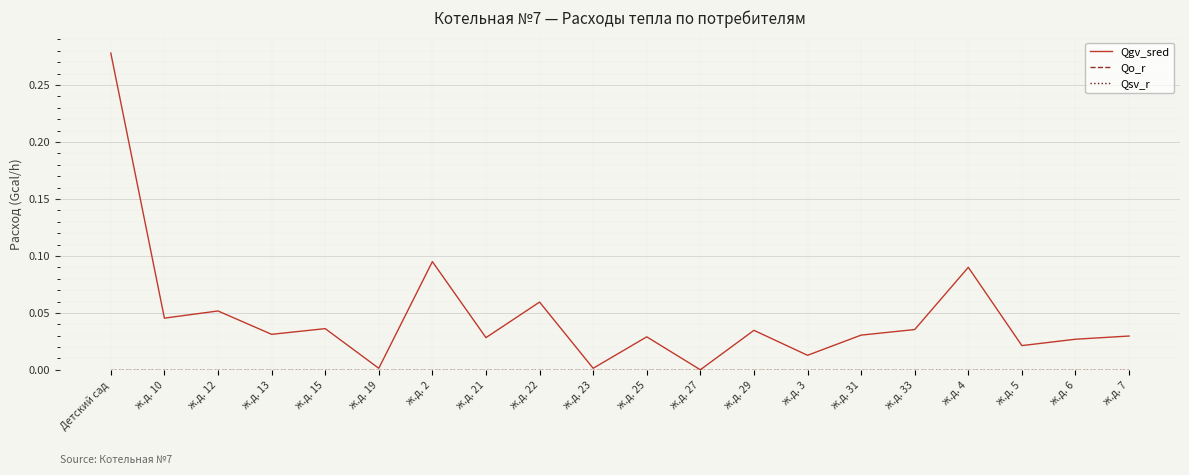

Does the chart have visible grid lines?

Yes